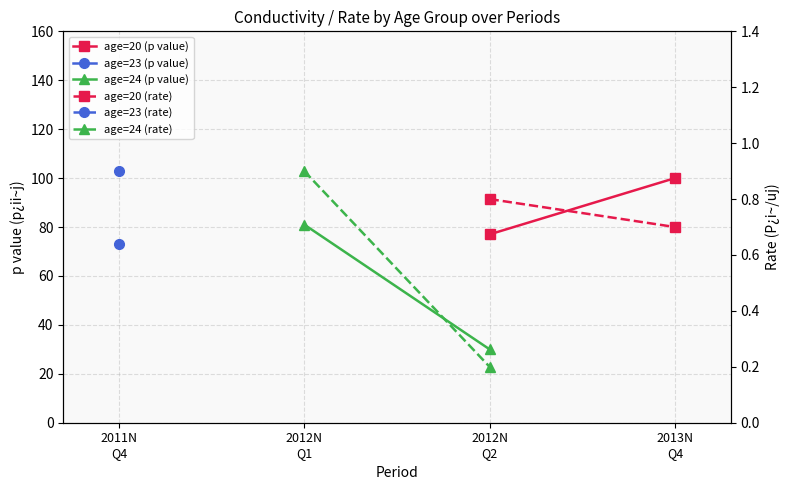

How many lines are shown in the chart?

4